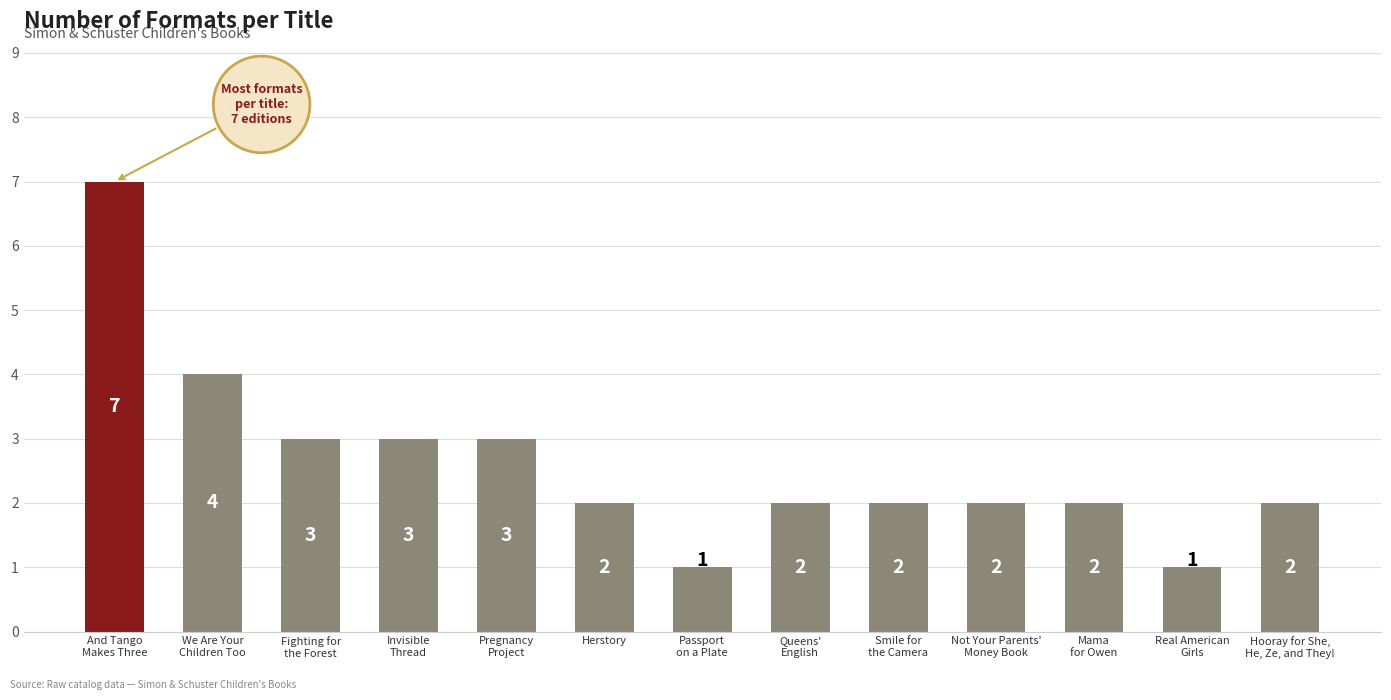

What is the value of the 6th bar from the left?

2